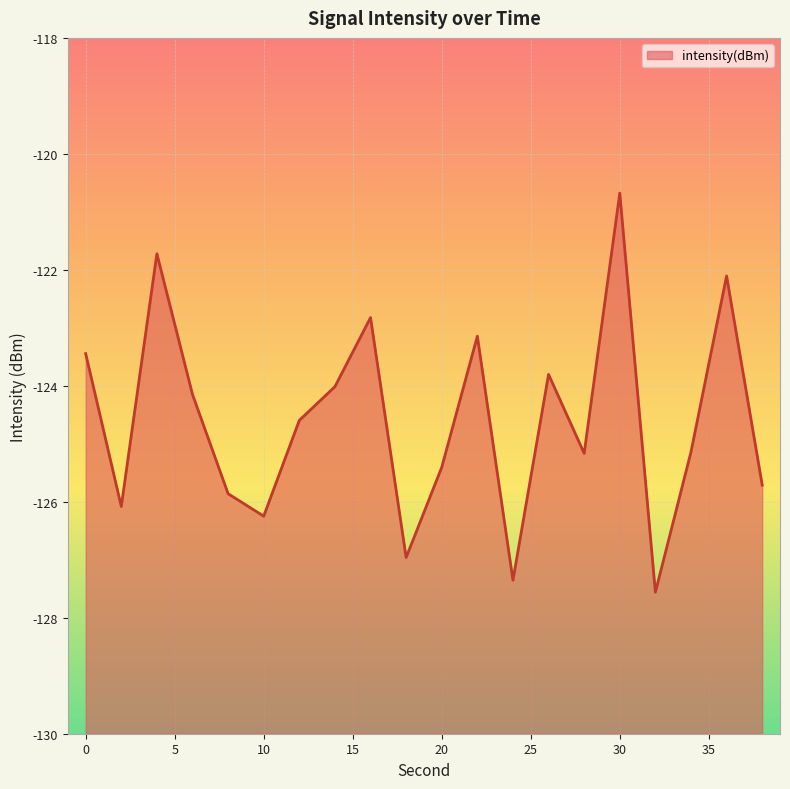

Which category has the highest value across all series?

30